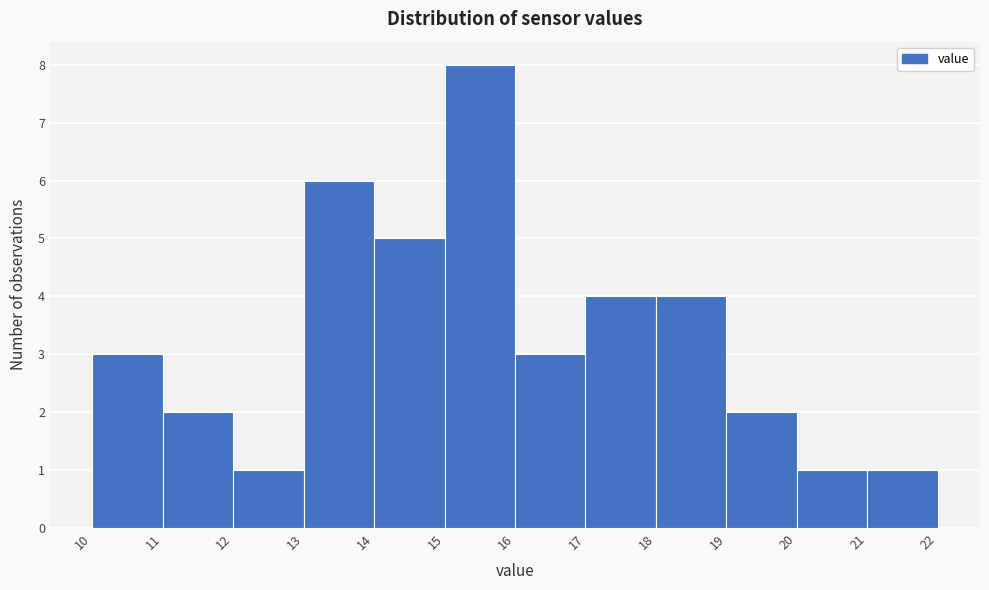

What is the height of the bar covering 19 to 20 on the x-axis? The values are not printed on the chart, so give them approximately, as read against the axis.

2